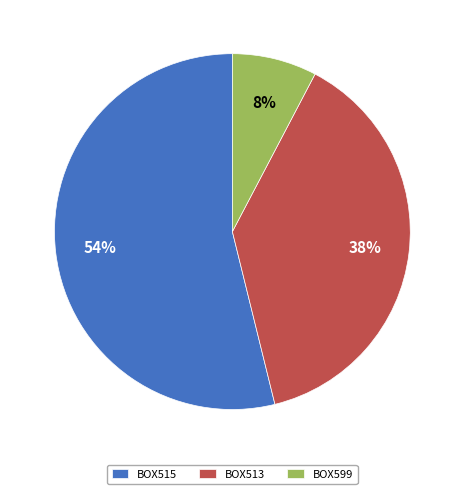

What is the ratio of the value at BOX599 to the value at BOX513?

0.2